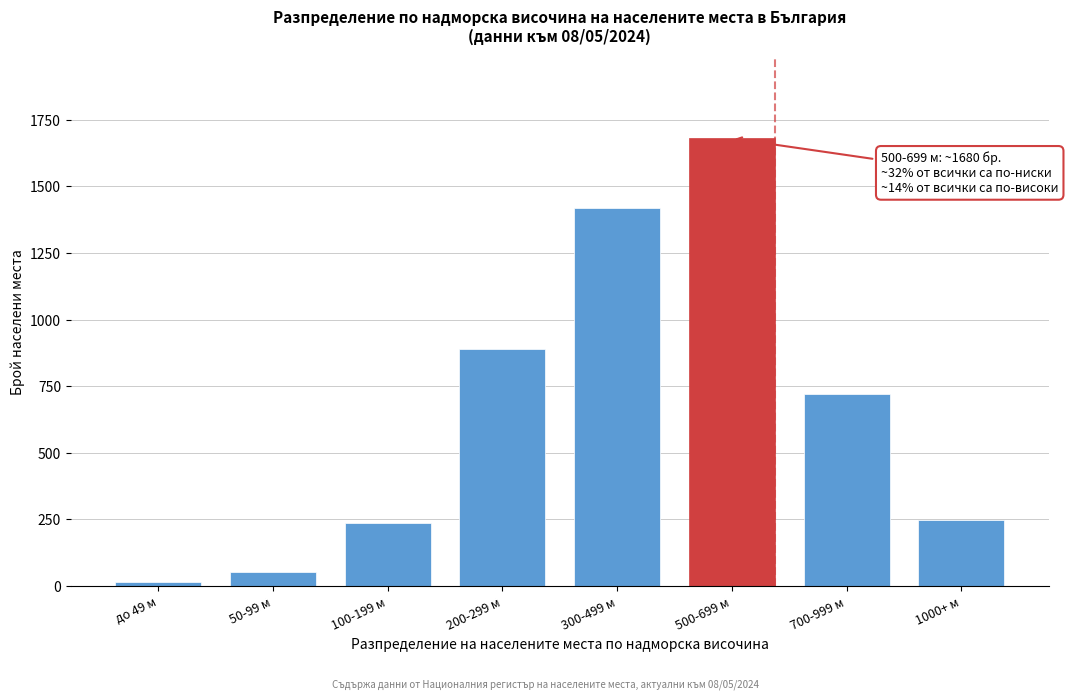

Reading left to right, list all the values displayed in this chart.

до 49 м=14	50-99 м=52	100-199 м=235	200-299 м=890	300-499 м=1420	500-699 м=1680	700-999 м=720	1000+ м=248